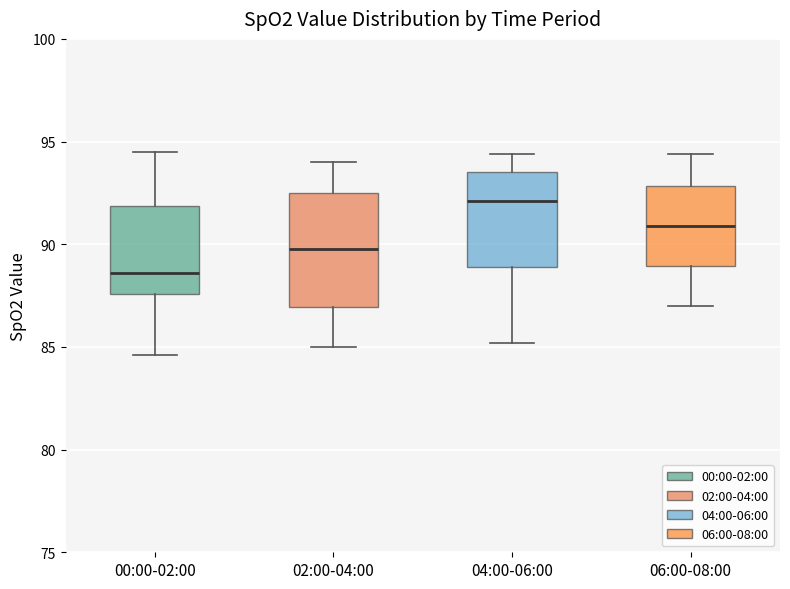

Which box is the tallest, from its lower edge to its upper edge?

02:00-04:00